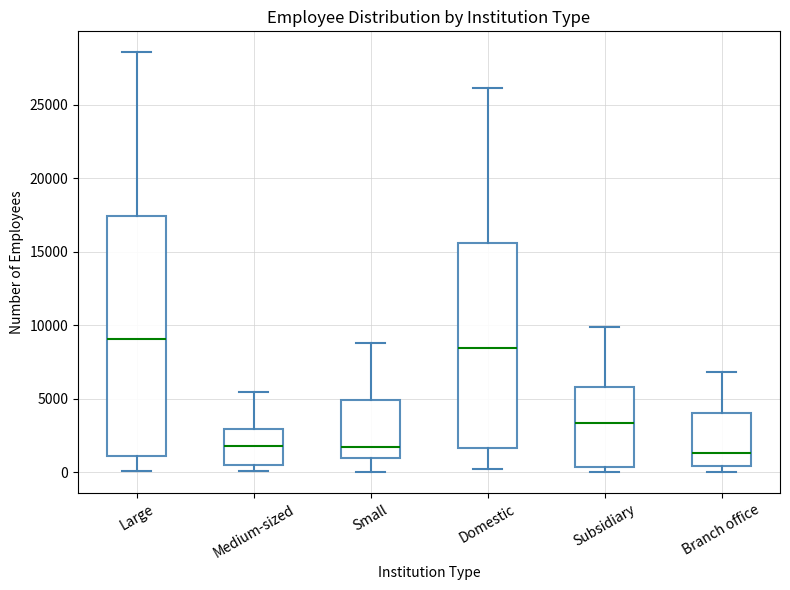

Where does the upper whisker of the box for Small end on the y-axis? The values are not printed on the chart, so give them approximately, as read against the axis.

9000